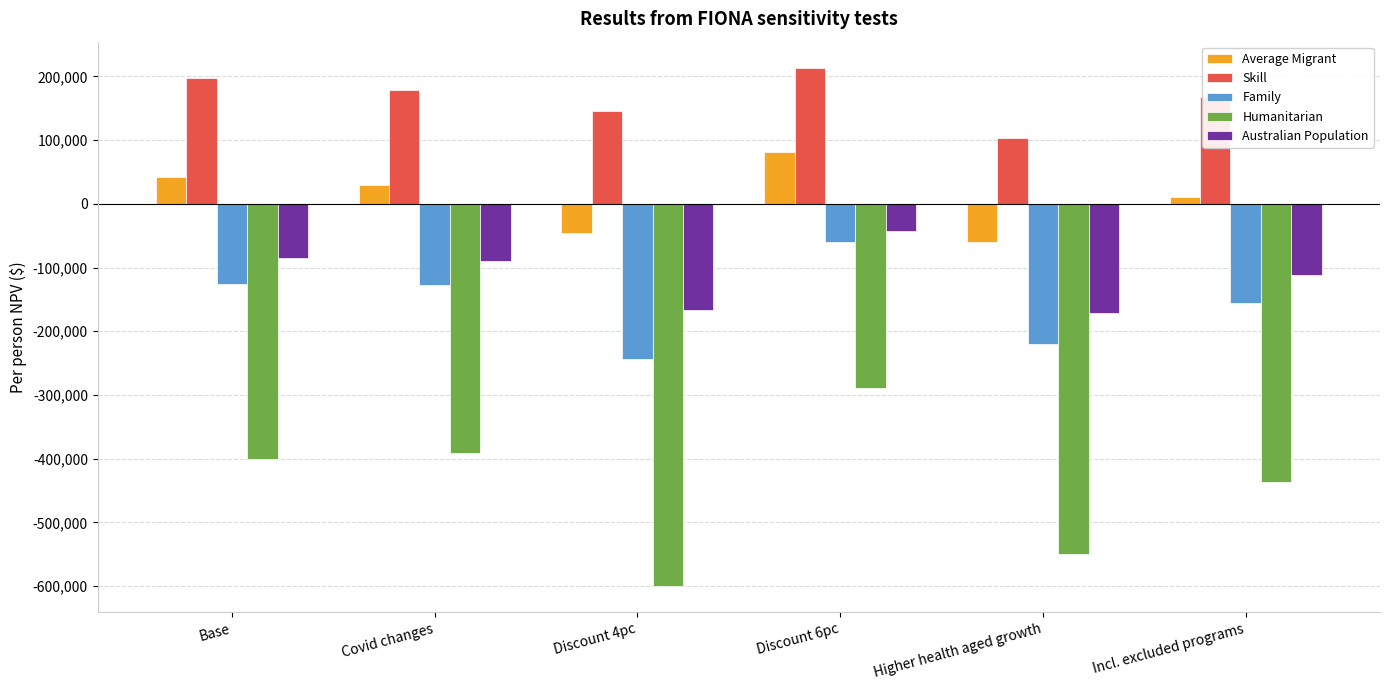

What is the label of the 4th bar from the right?

Discount 4pc